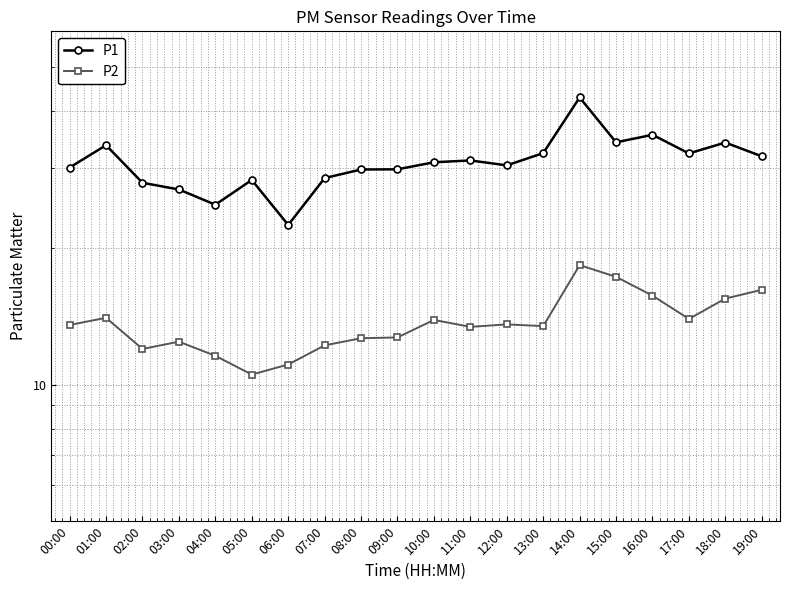

True or false: P2 and P1 intersect in this chart.

False